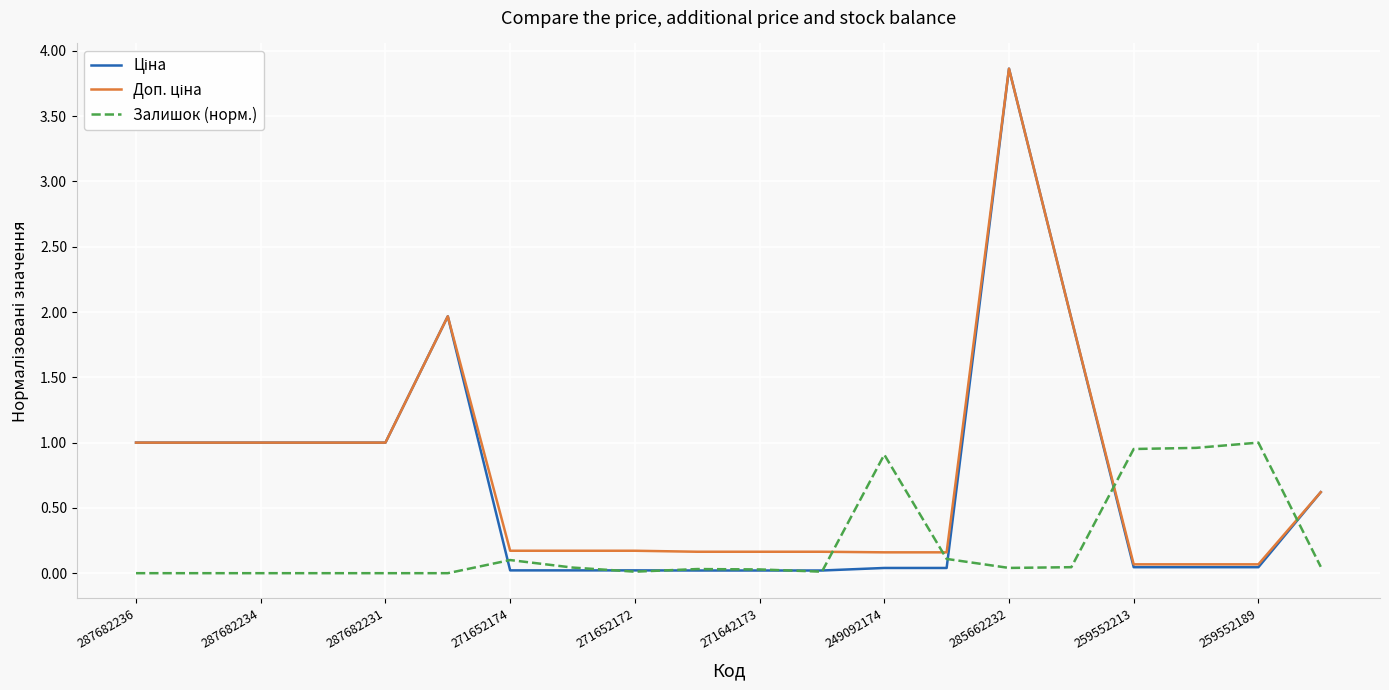

How many lines are shown in the chart?

3